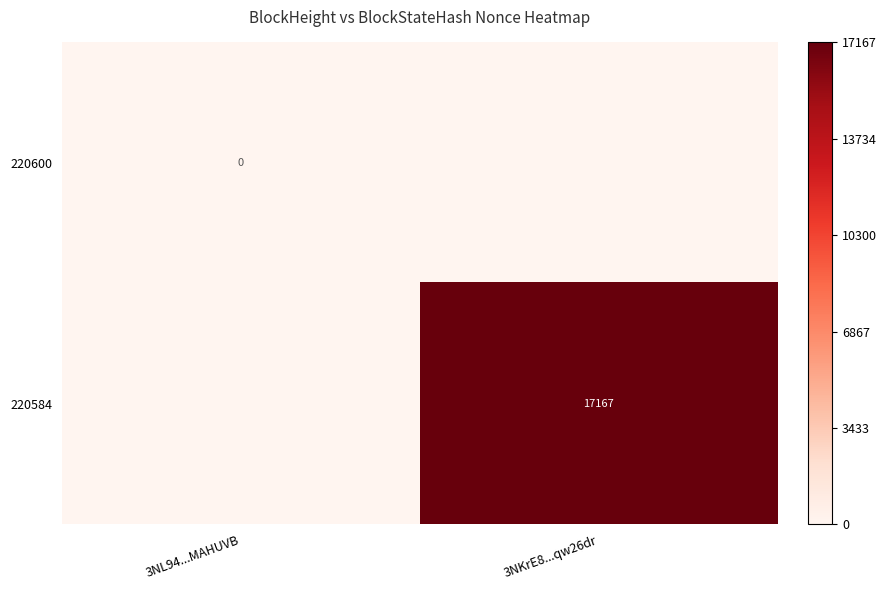

At which category is the sum across all series the highest?

3NKrE8...qw26dr